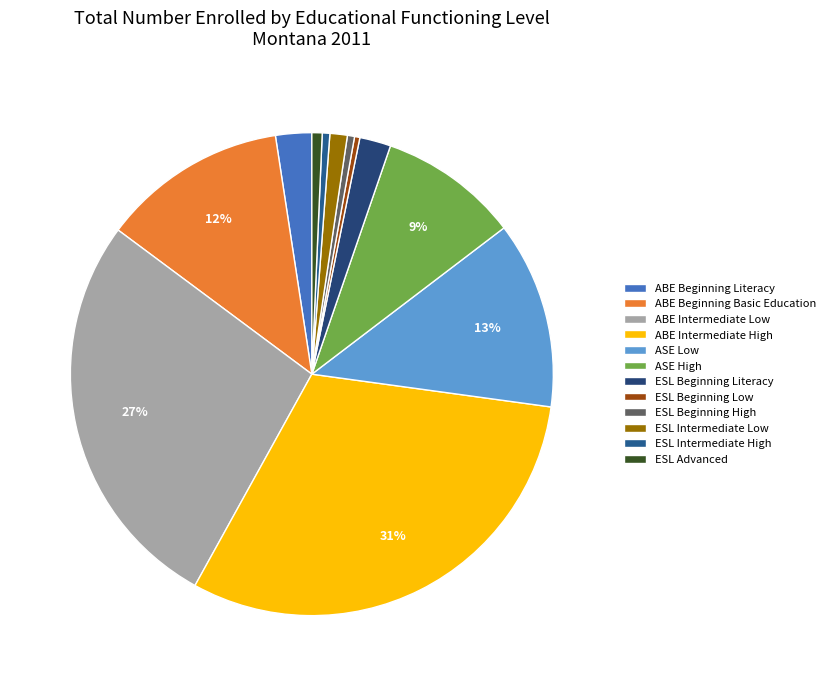

Is there a majority slice in this chart?

No